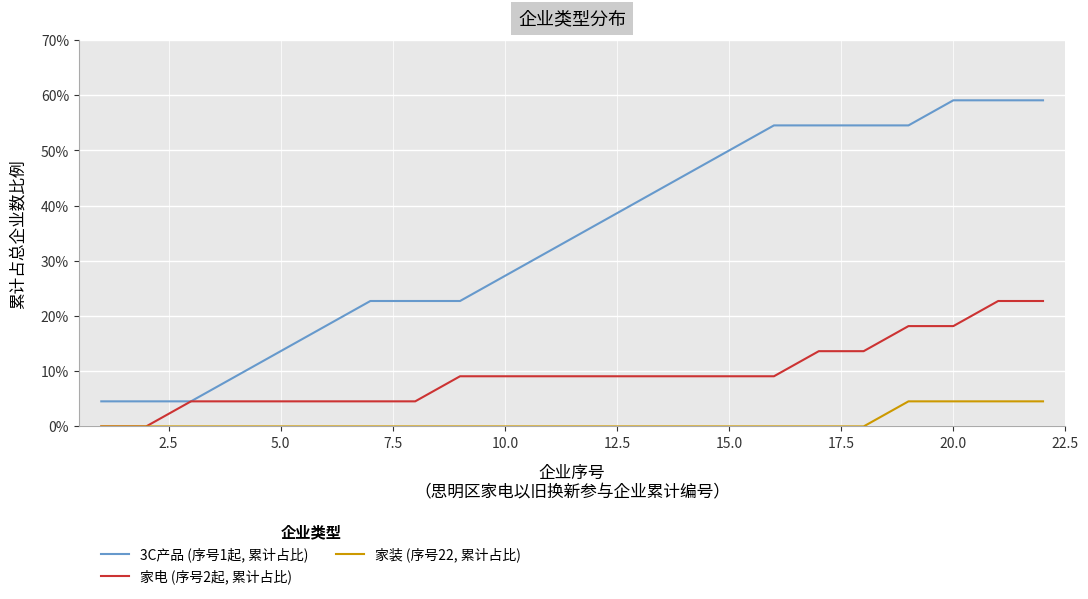

At how many categories does at least one series exceed 30?

12